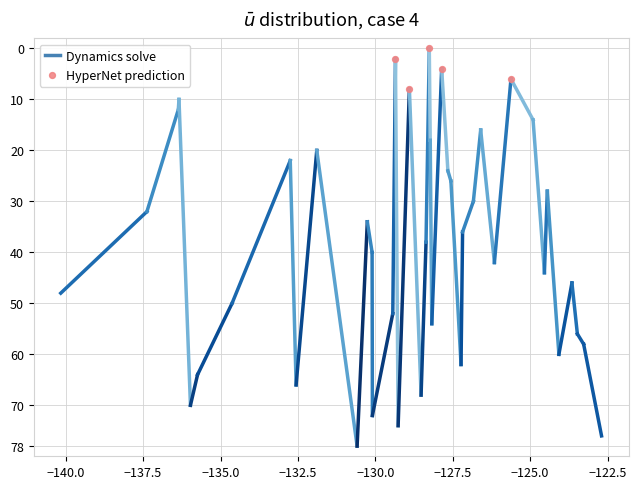

What is the average Y value?

4